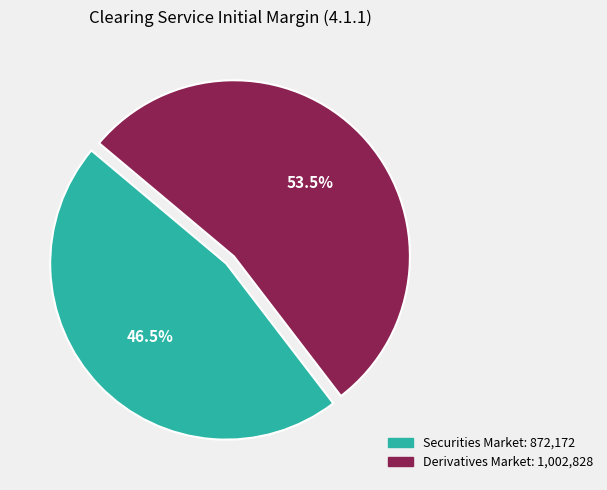

What portion of the pie excludes Derivatives Market?

46.5%